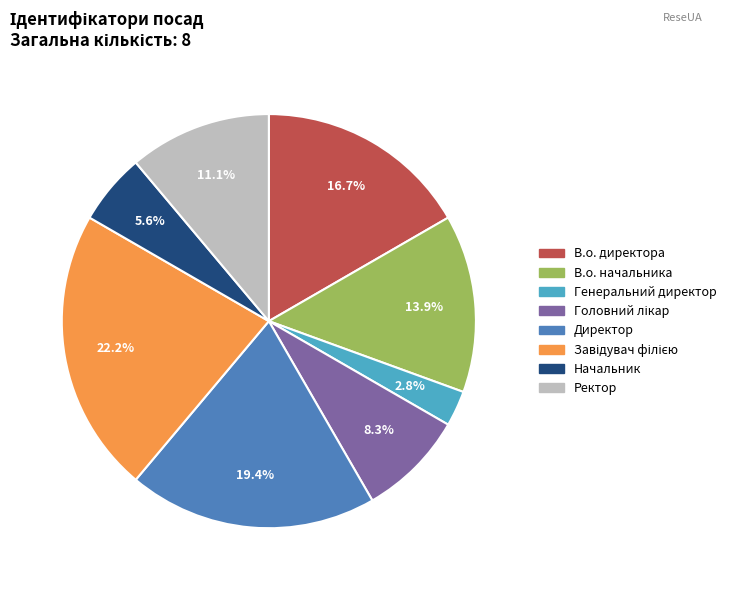

What portion of the pie excludes Начальник?

94.4%